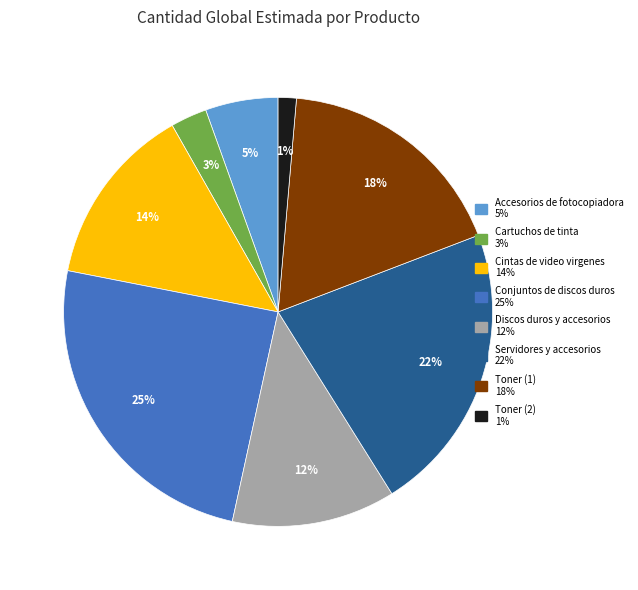

What is the largest slice in the pie chart?

Conjuntos de discos duros